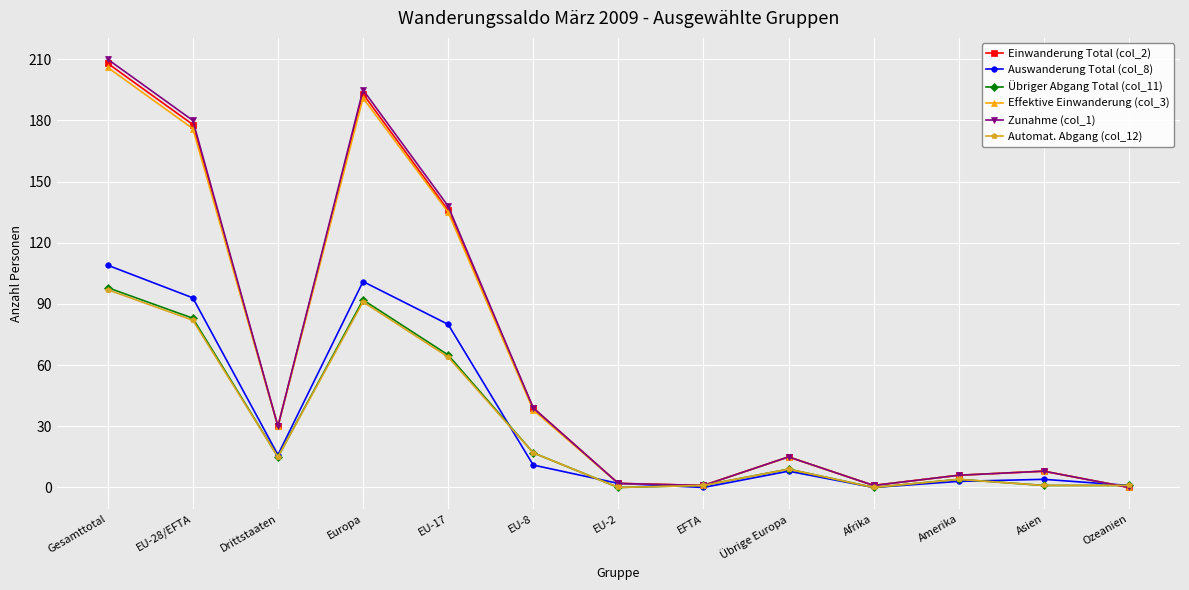

What is the difference between the maximum and minimum values in the Zunahme (col_1) series?

210